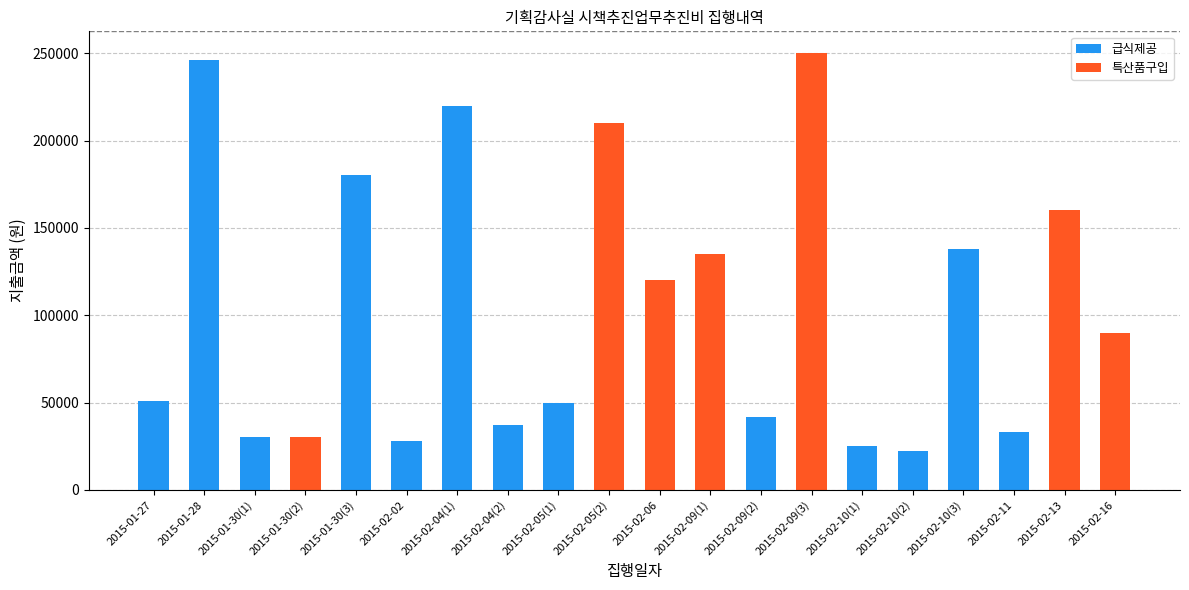

What is the sum of all 급식제공 values?

1102000